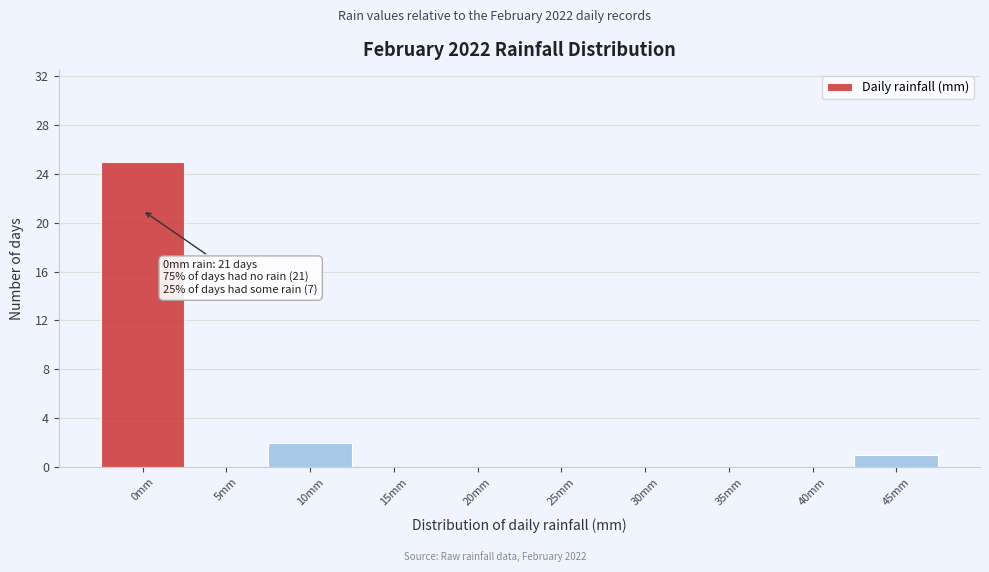

Reading left to right, transcribe all the data shown in this chart.

0mm=25	5mm=0	10mm=2	15mm=0	20mm=0	25mm=0	30mm=0	35mm=0	40mm=0	45mm=1